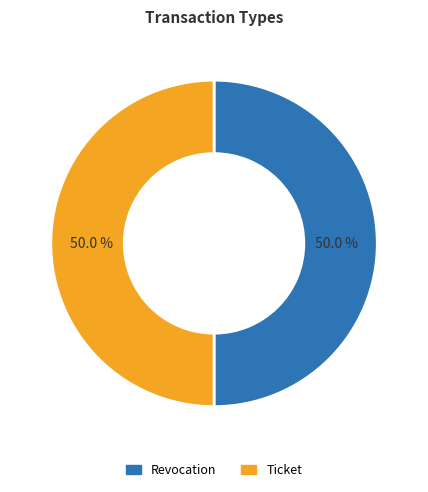

What portion of the pie excludes Ticket?

50.0%